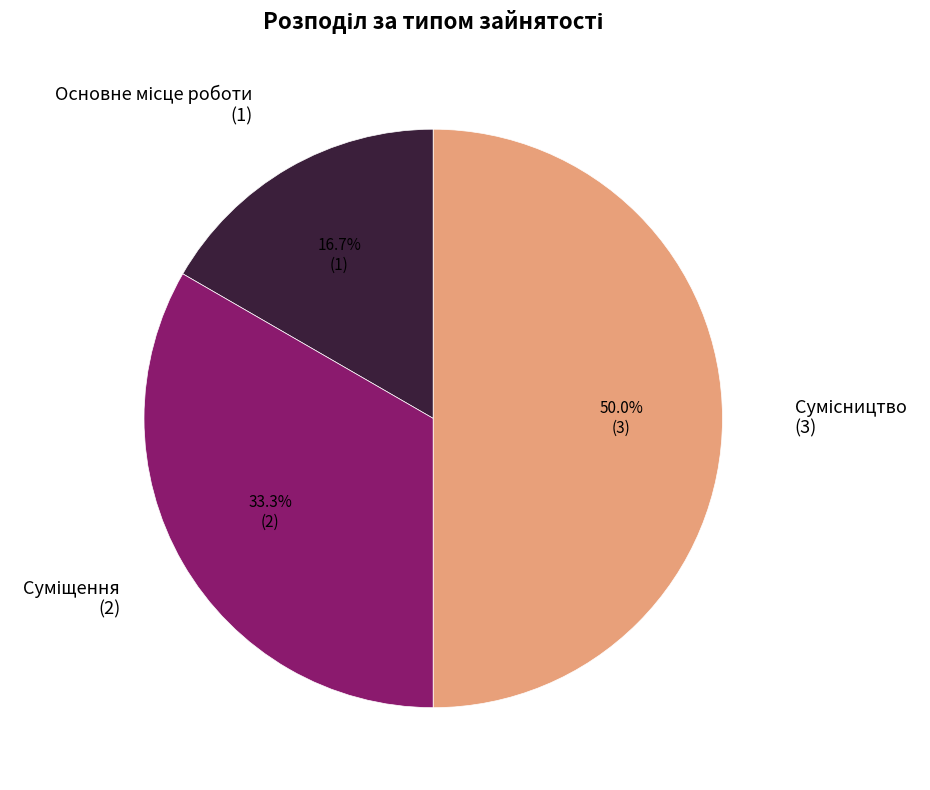

How many segments does this pie chart have?

3